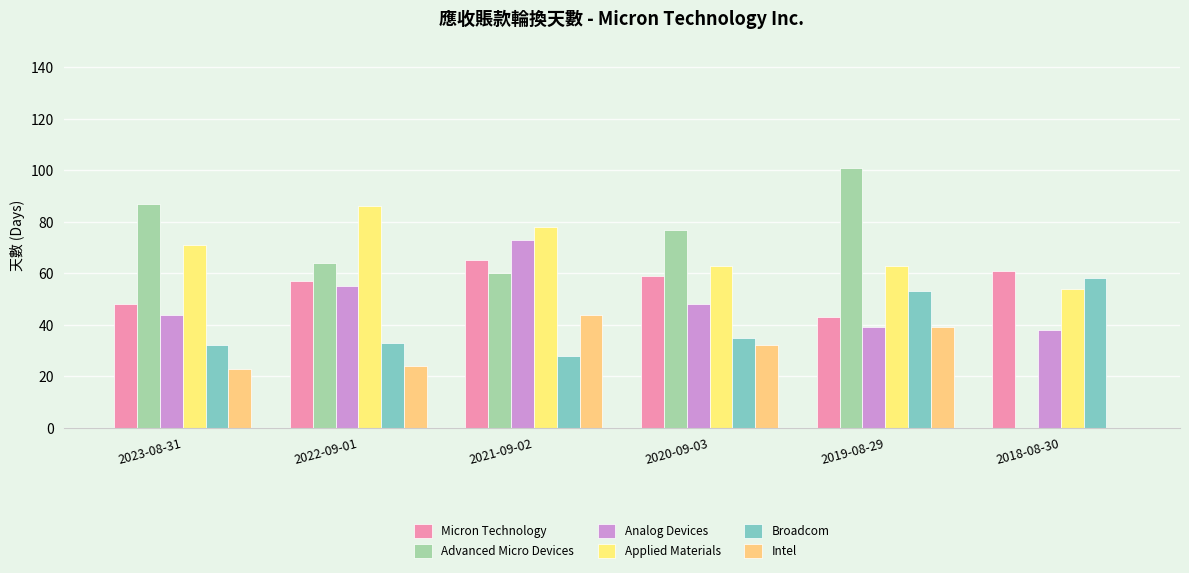

What is the spread (max minus min) of values at 2022-09-01?

62